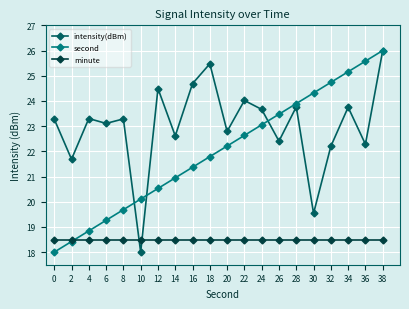

Between which two adjacent categories do minute and intensity(dBm) first intersect?

8 and 10